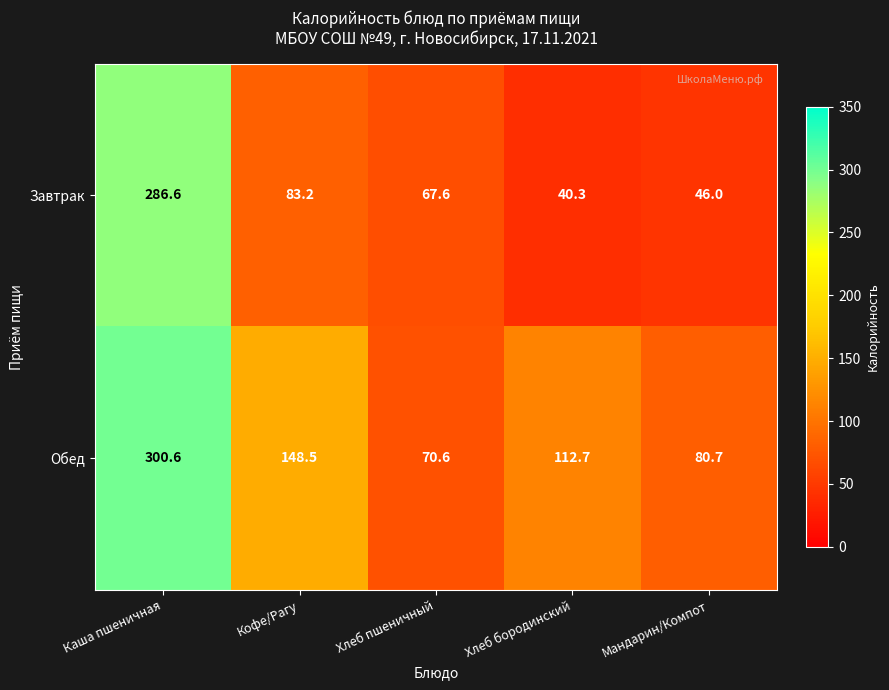

Between Каша пшеничная and Хлеб бородинский, which series saw the biggest shift?

Завтрак